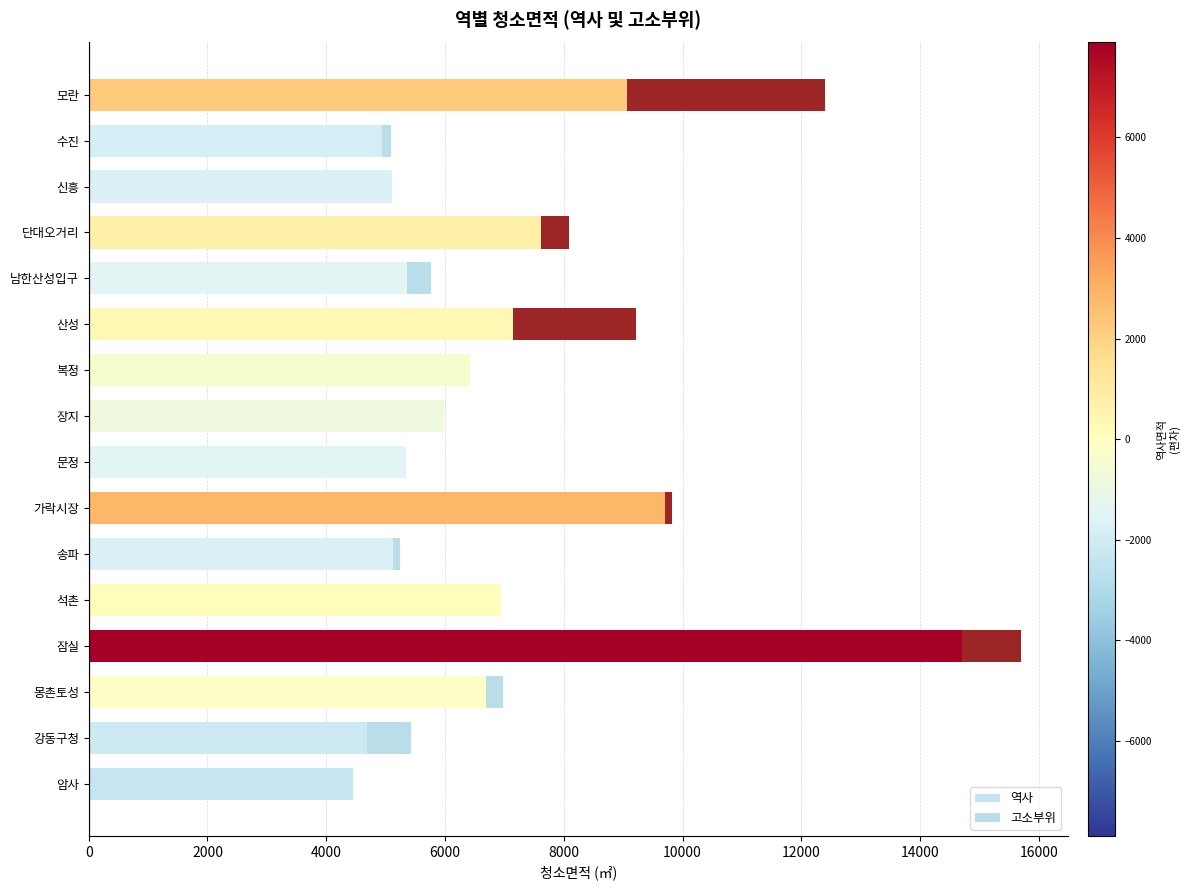

How many data points in 역사 are above 6414?

8